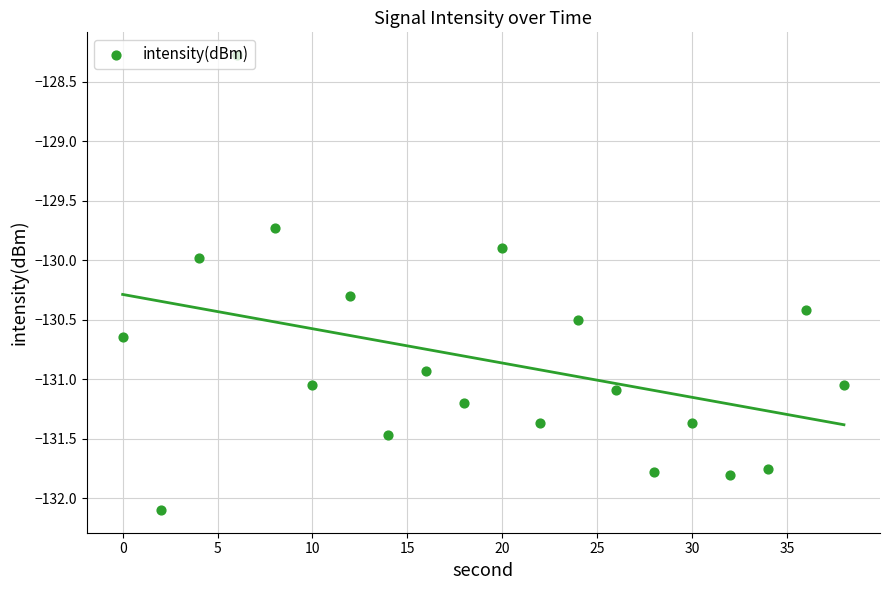

Which has a higher value, 25 or 15?

15